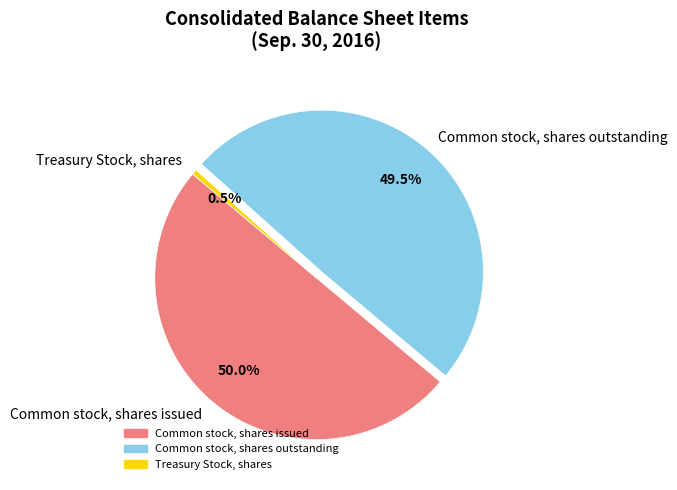

Count the number of slices in the pie.

3